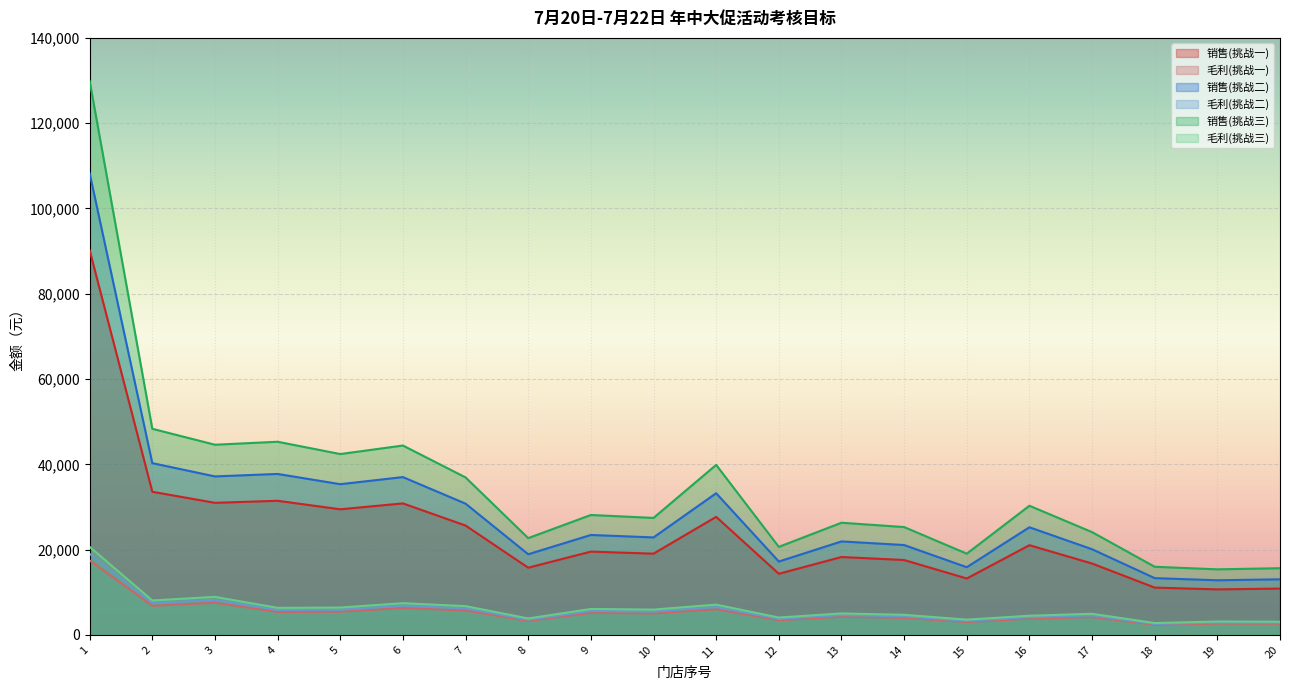

Is the value of 销售(挑战三) at 17 greater than the value of 毛利(挑战三) at 15?

Yes